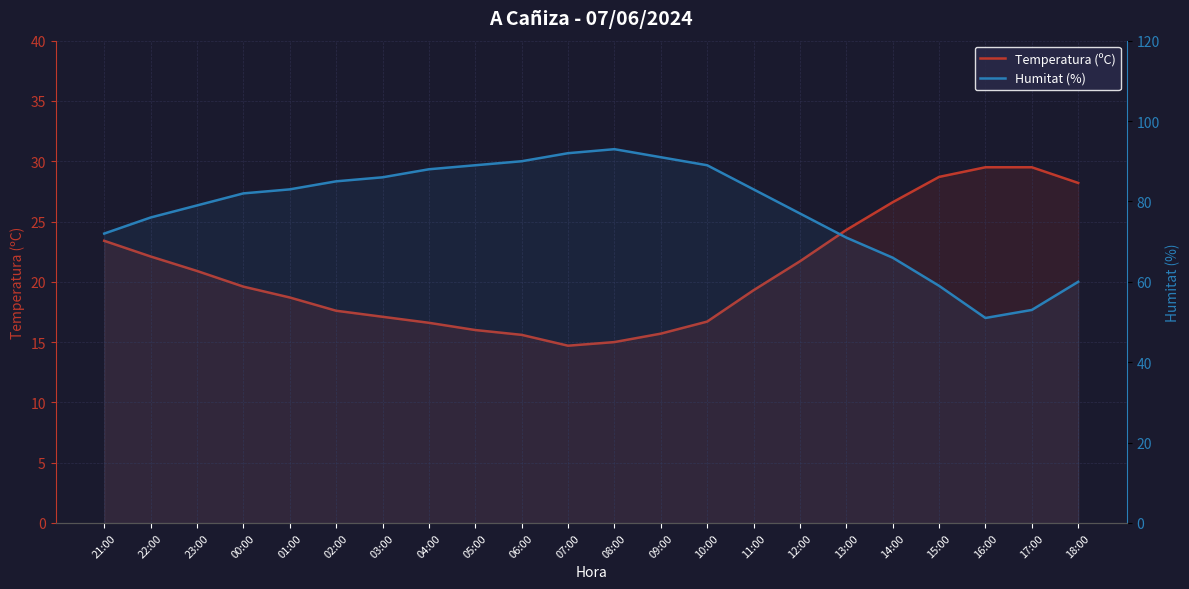

List the labels in order of Humitat (%) value, smallest first.

16:00, 17:00, 15:00, 18:00, 14:00, 13:00, 21:00, 22:00, 12:00, 23:00, 00:00, 01:00, 11:00, 02:00, 03:00, 04:00, 05:00, 10:00, 06:00, 09:00, 07:00, 08:00